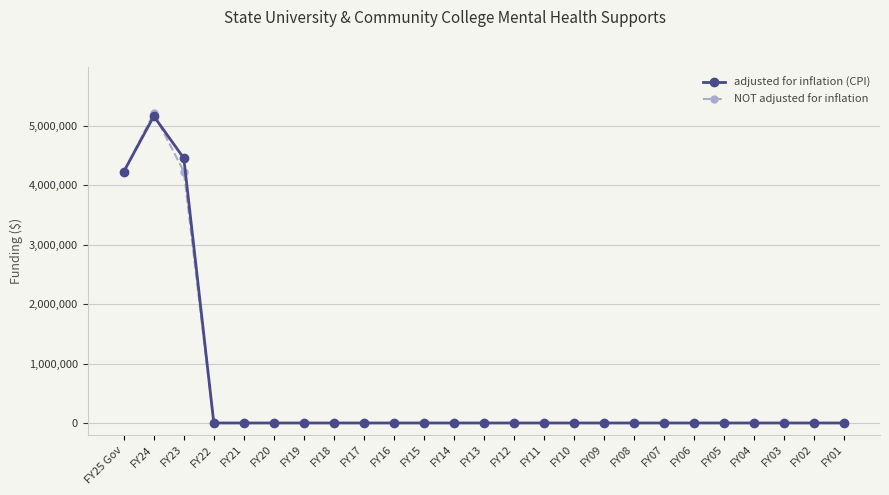

The adjusted for inflation (CPI) series shows -3501432 at FY07. True or false?

False